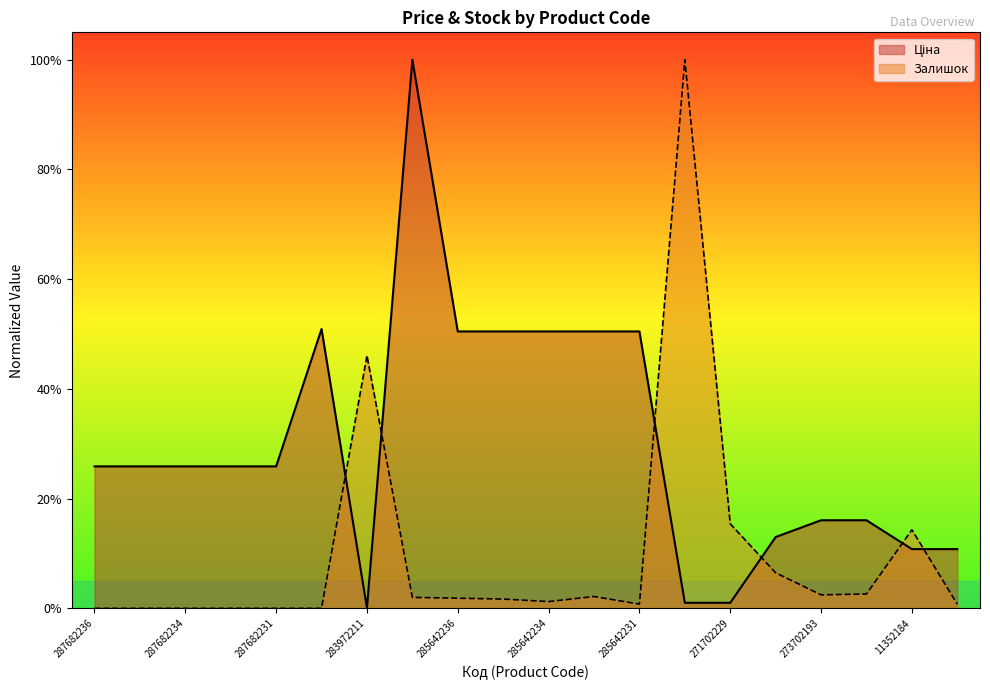

Which has a higher value, 285642233 or 283972211?

285642233